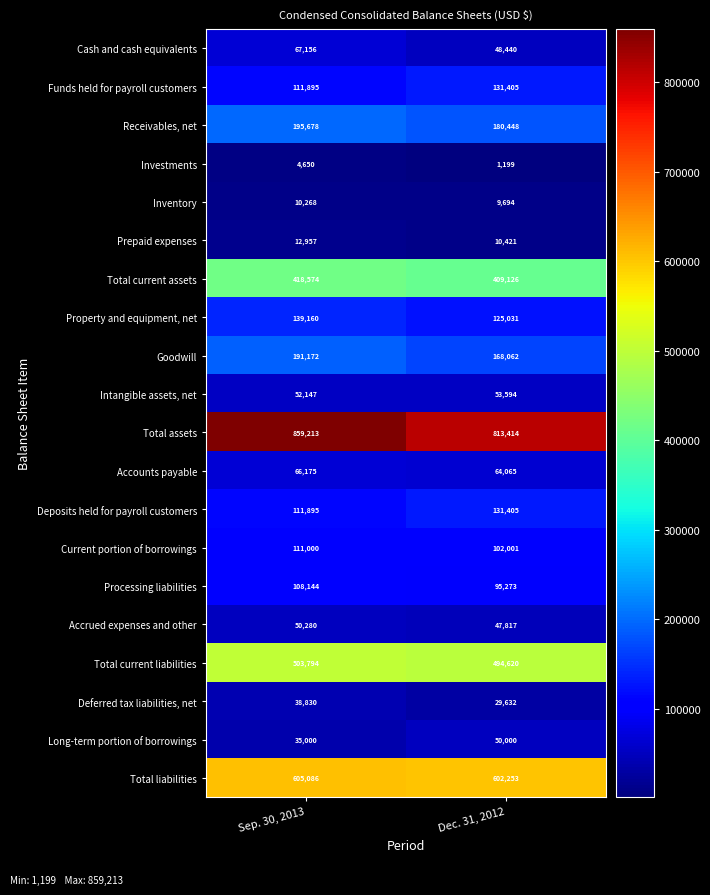

The value of Long-term portion of borrowings at Dec. 31, 2012 is 22122. True or false?

False